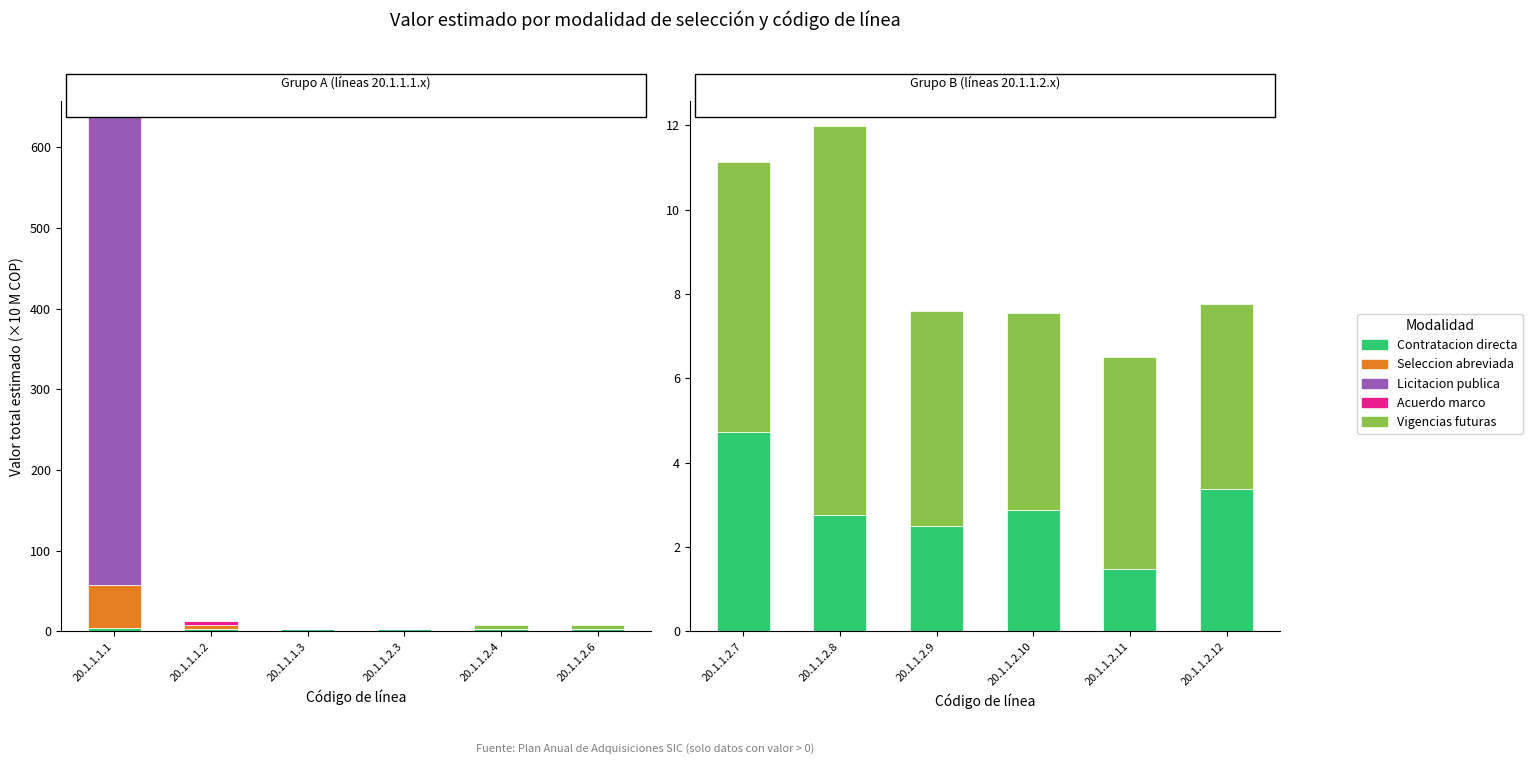

What are all the series names shown in the legend?

Contratacion directa, Seleccion abreviada, Licitacion publica, Acuerdo marco, Vigencias futuras